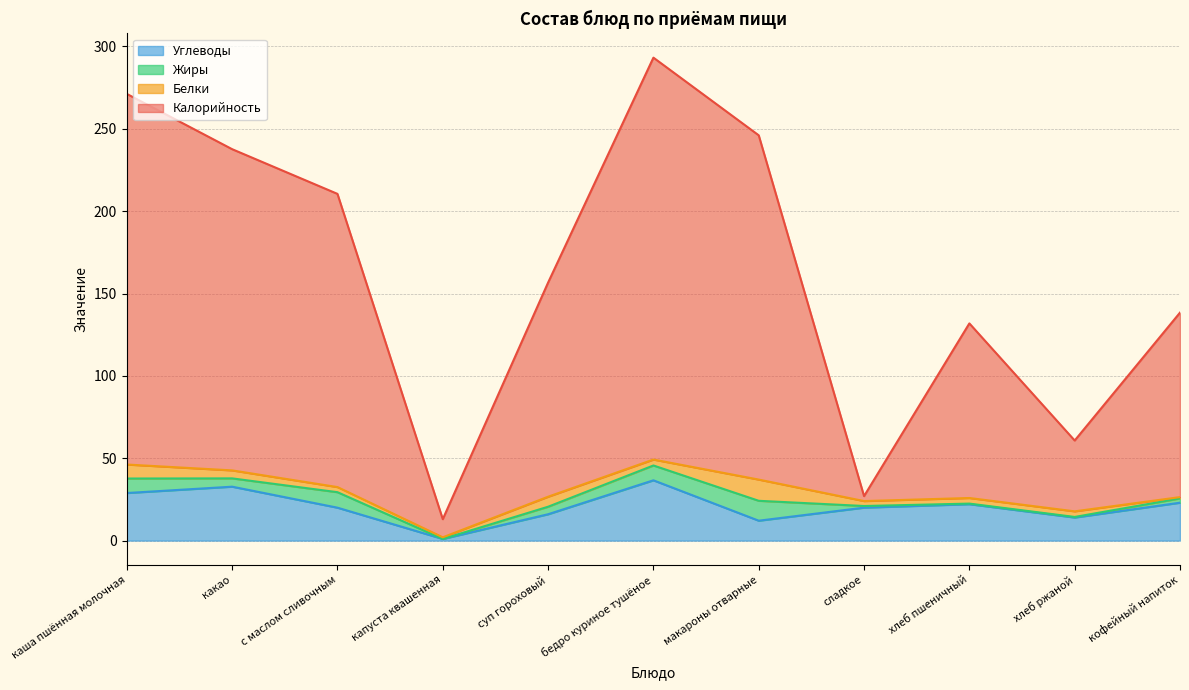

Which label corresponds to the smallest value in the chart?

капуста квашенная